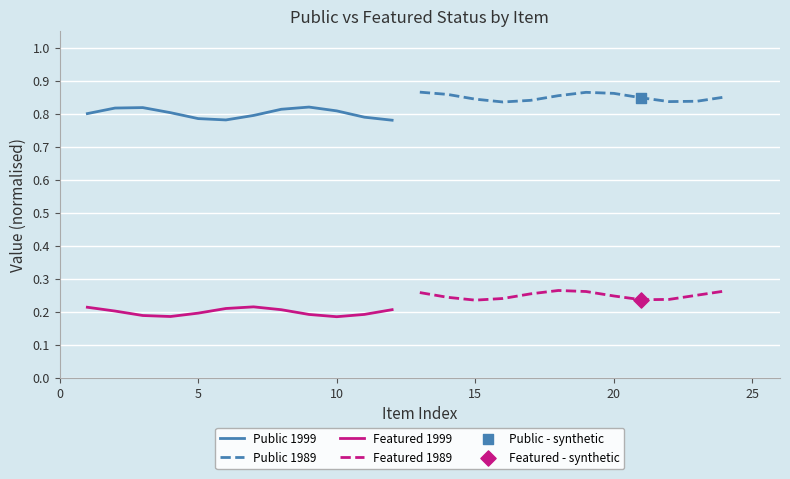

The Public 1999 series shows 0.8 at 10. True or false?

True